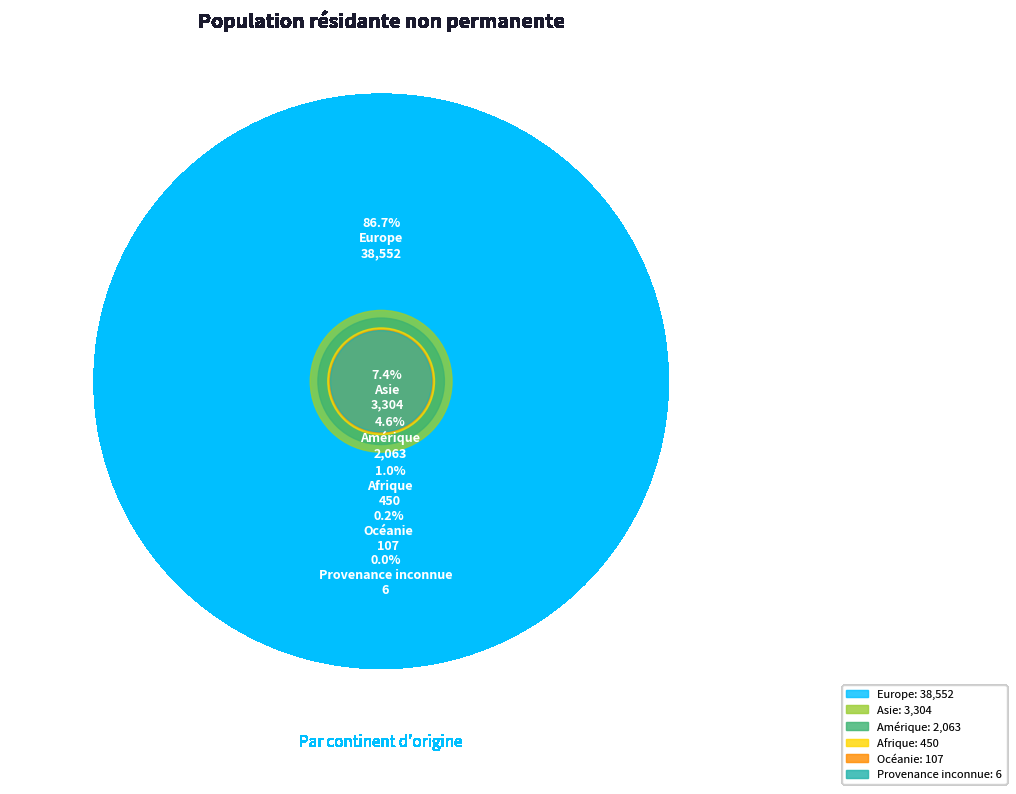

How many slices are in this pie chart?

6